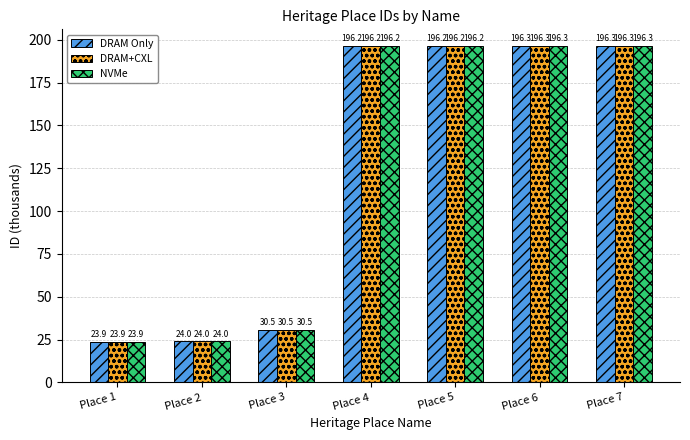

Which category has the lowest value in the DRAM+CXL series?

Place 1